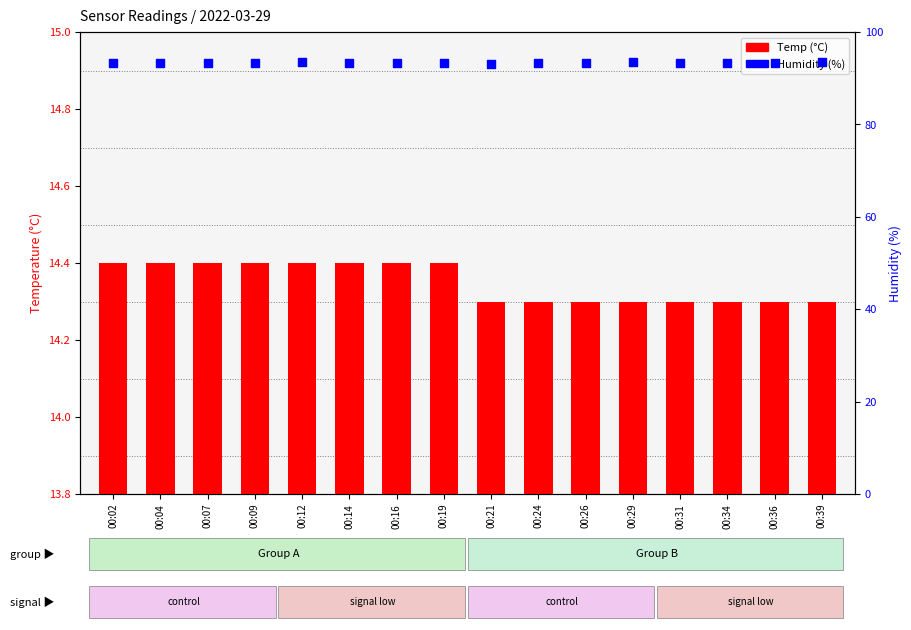

What is the total value across all series at 00:02?

107.6